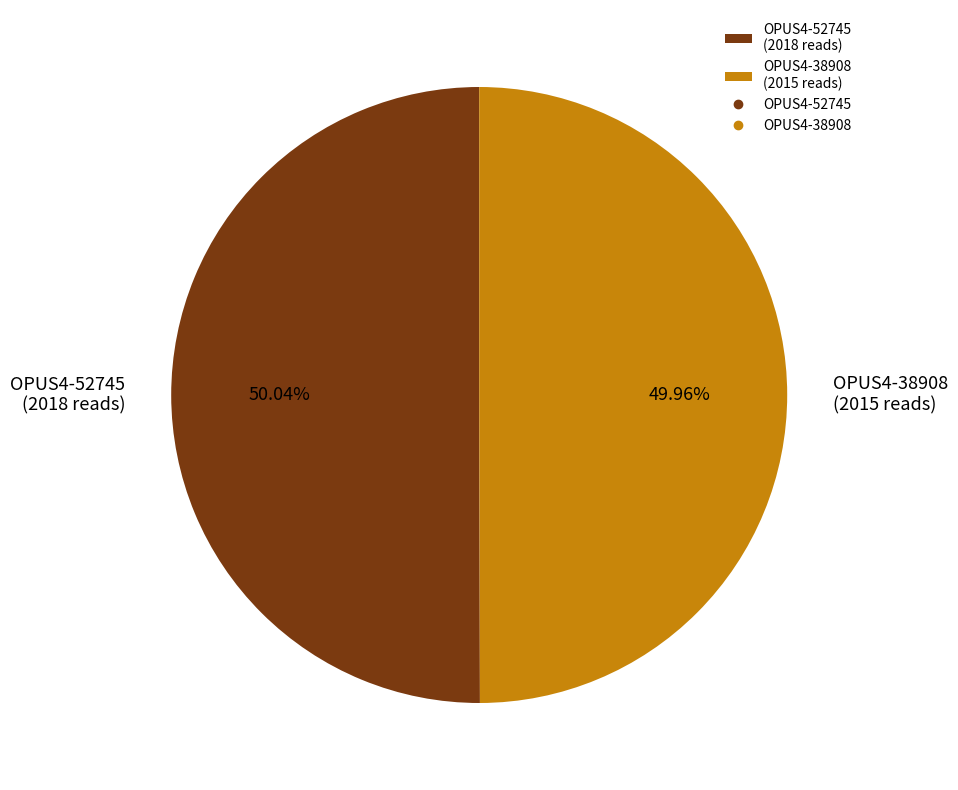

What is the ratio of the value at OPUS4-52745 (2018 reads) to the value at OPUS4-38908 (2015 reads)?

1.0